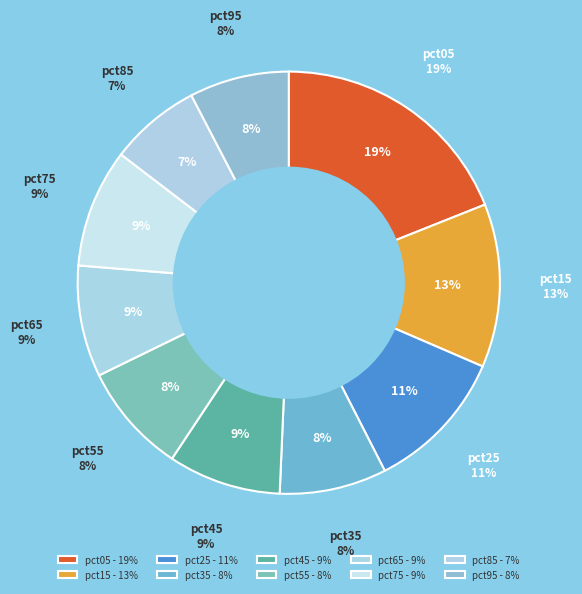

What percentage is the pct45 slice, to the nearest percent?

9%